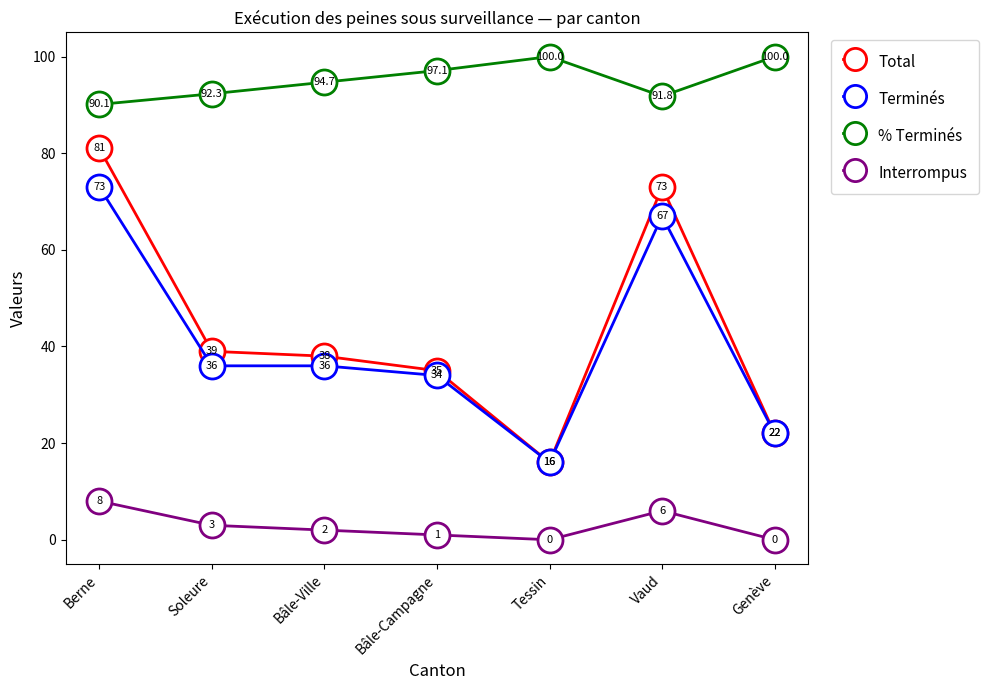

True or false: Terminés and Interrompus intersect in this chart.

False